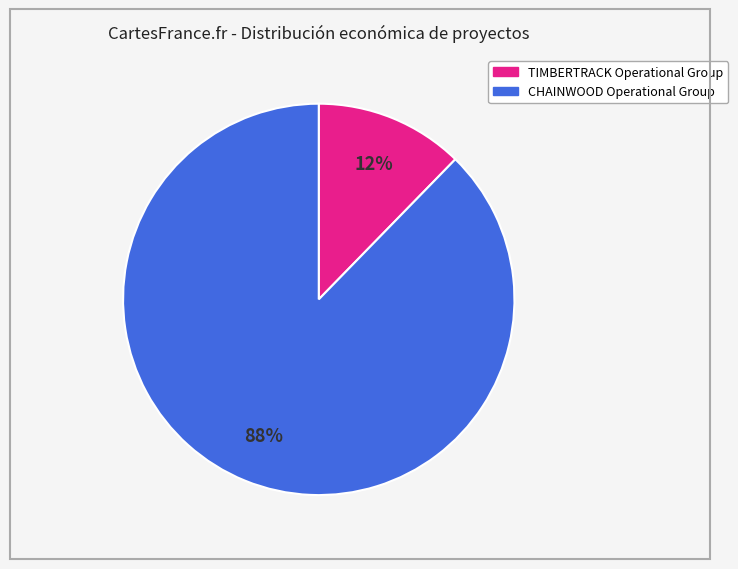

How many slices are in this pie chart?

2